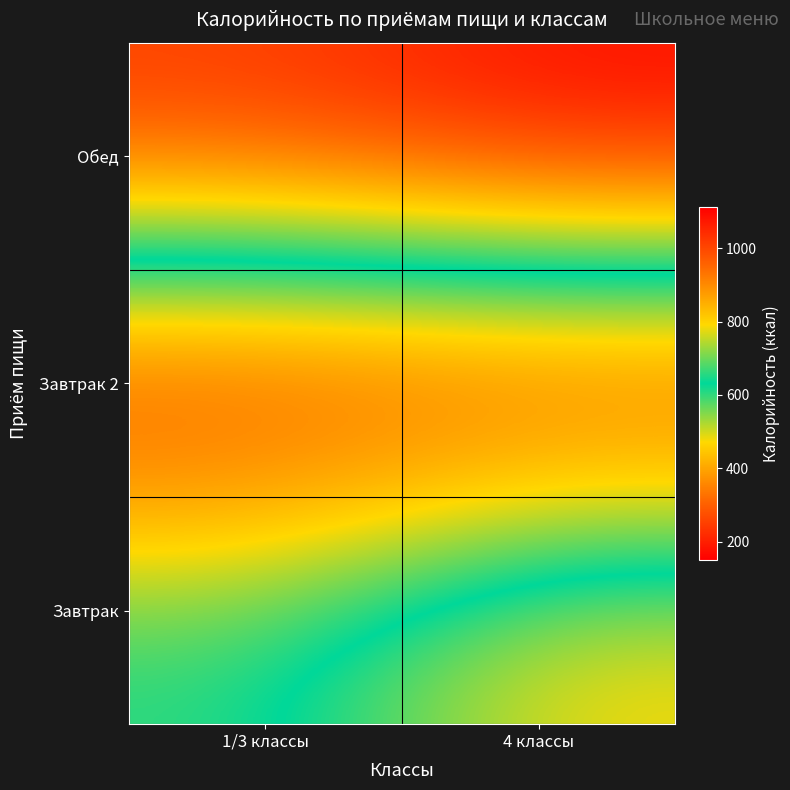

Reading right to left, list all the values displayed in this chart.

Завтрак: 4 классы=809.2	1/3 классы=614.2
Завтрак 2: 4 классы=150.2	1/3 классы=150.2
Обед: 4 классы=1113.0	1/3 классы=1032.0